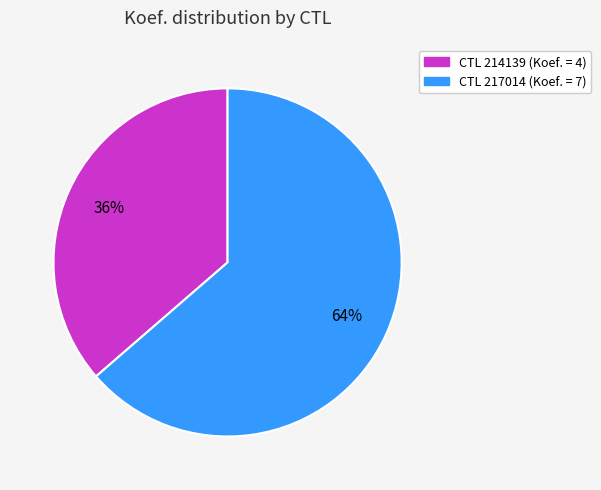

To the nearest percent, what is the average slice percentage?

50%